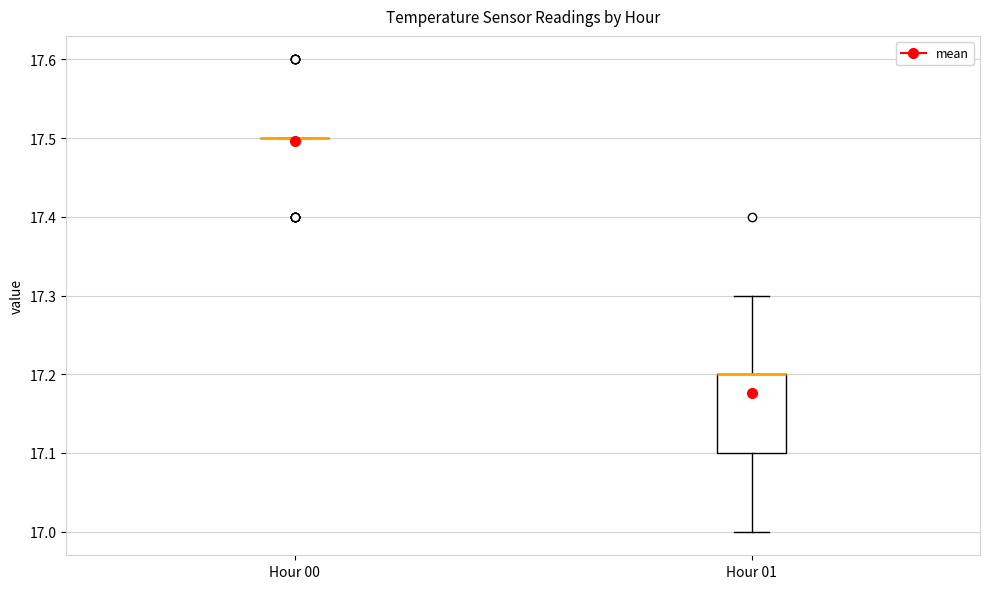

Comparing the boxes themselves (not the whiskers), which one is the tallest?

Hour 01